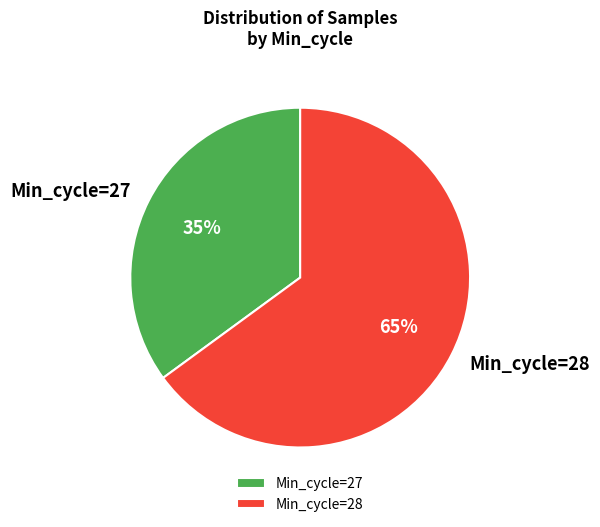

Between Min_cycle=27 and Min_cycle=28, which is larger?

Min_cycle=28